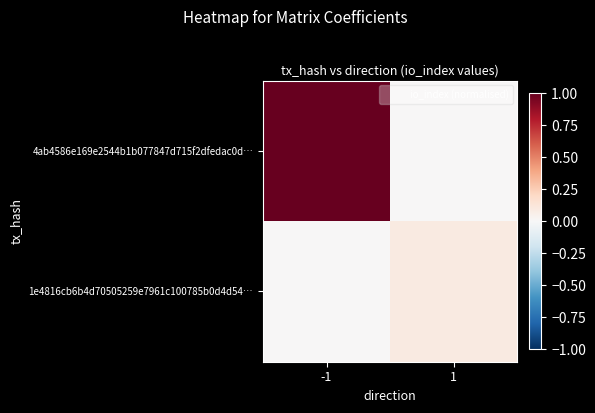

Reading left to right, transcribe all the data shown in this chart.

4ab4586e169e2544b1b077847d715f2dfedac0d…: -1=1.0	1=0.0
1e4816cb6b4d70505259e7961c100785b0d4d54…: -1=0.0	1=0.1